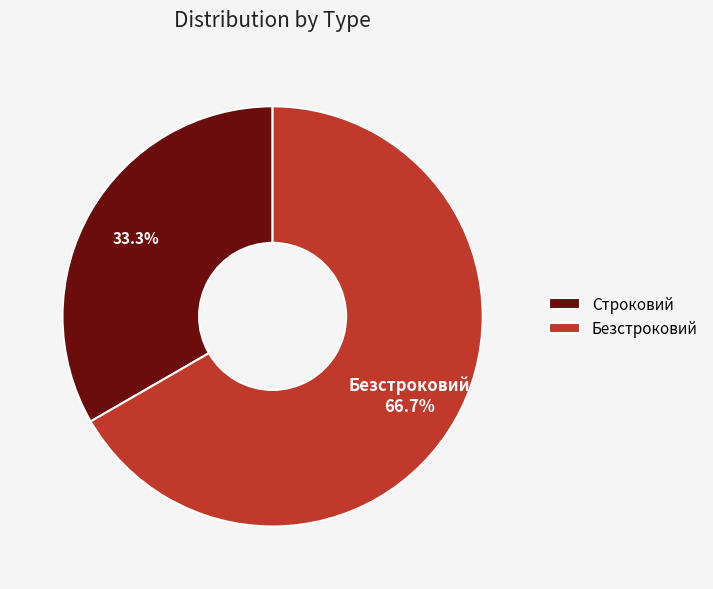

Is Строковий the majority of the pie?

No